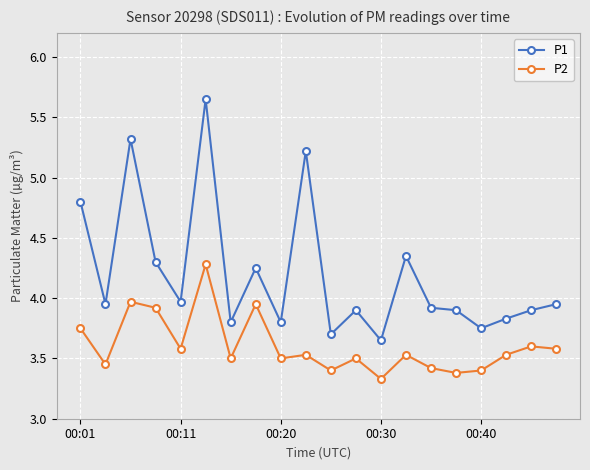

True or false: P1 has more than 2 interior local peaks.

True